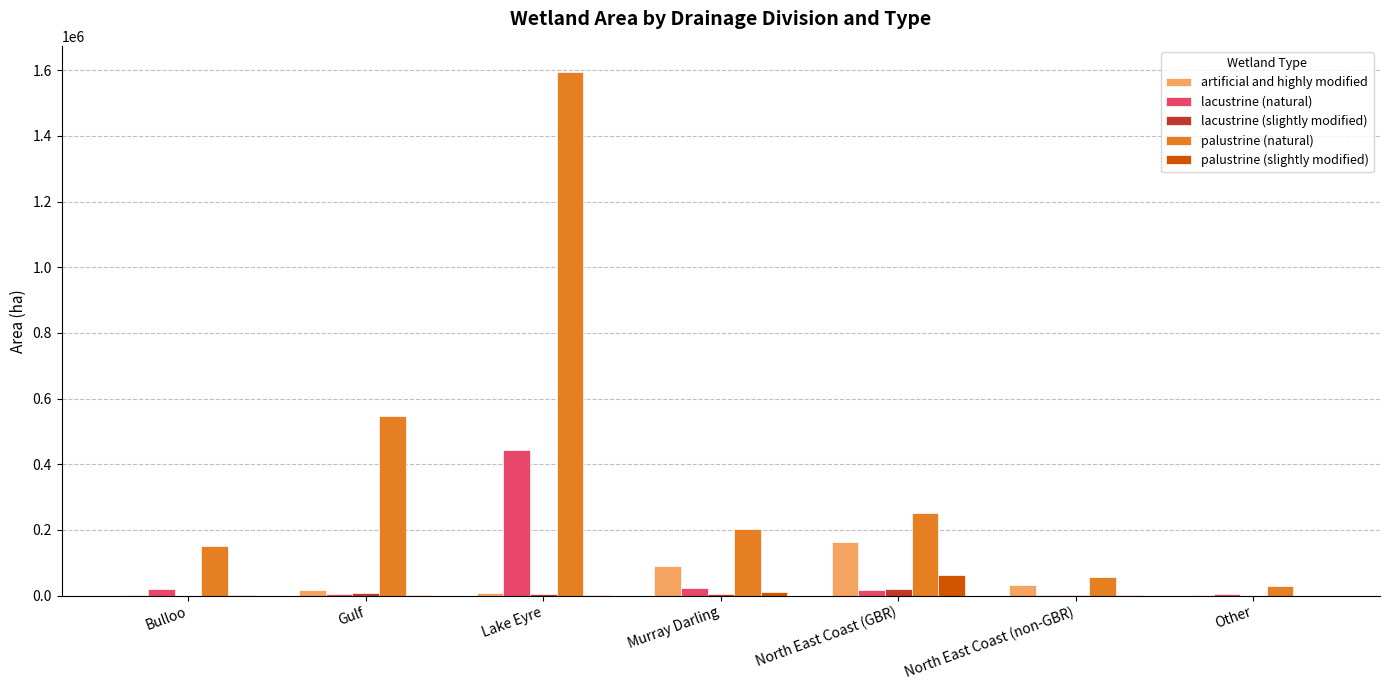

How many groups of bars are there?

7